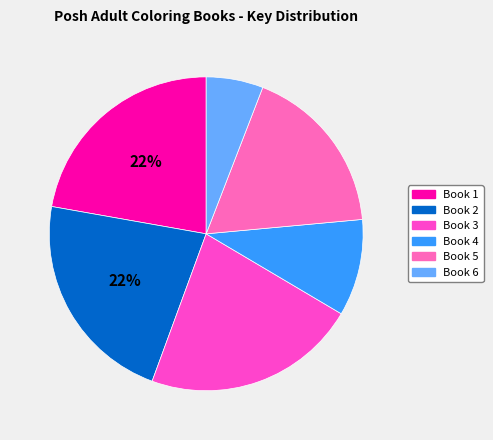

How many slices are in this pie chart?

6